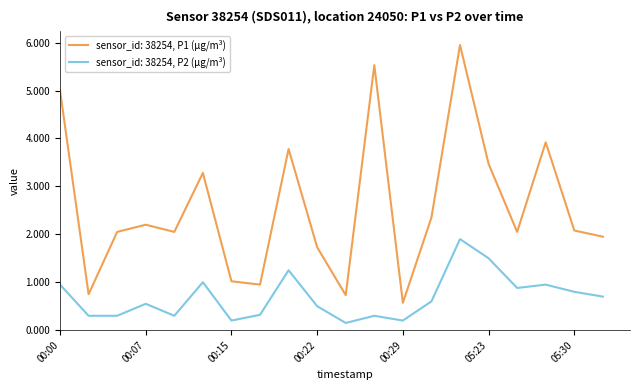

Which series has the widest spread of values?

sensor_id: 38254, P1 (µg/m³)